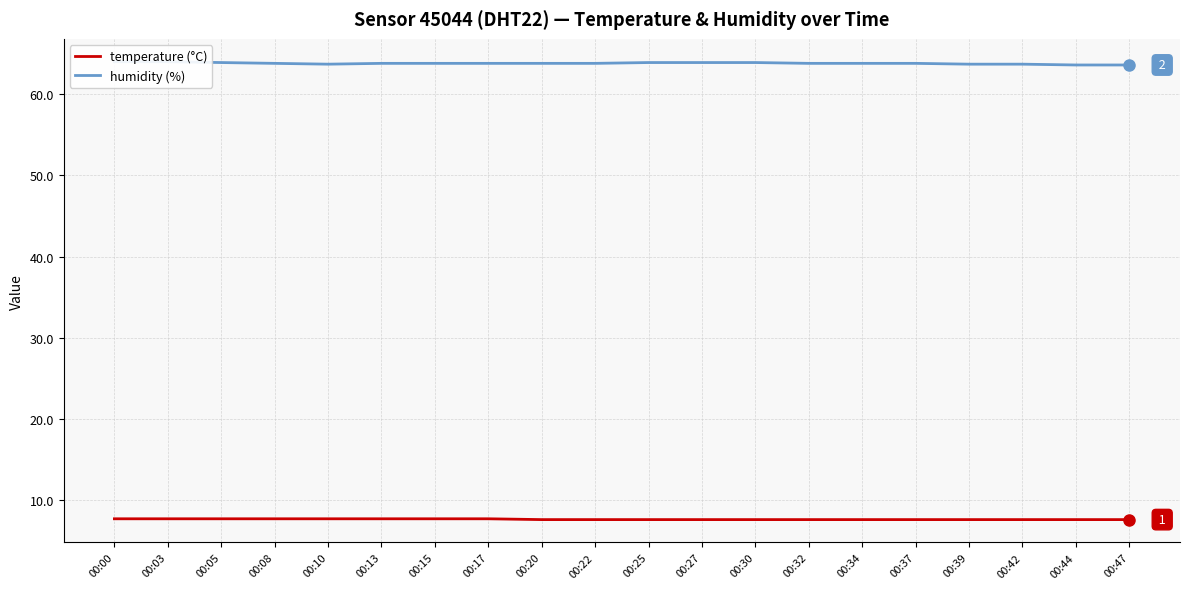

How many lines are shown in the chart?

2